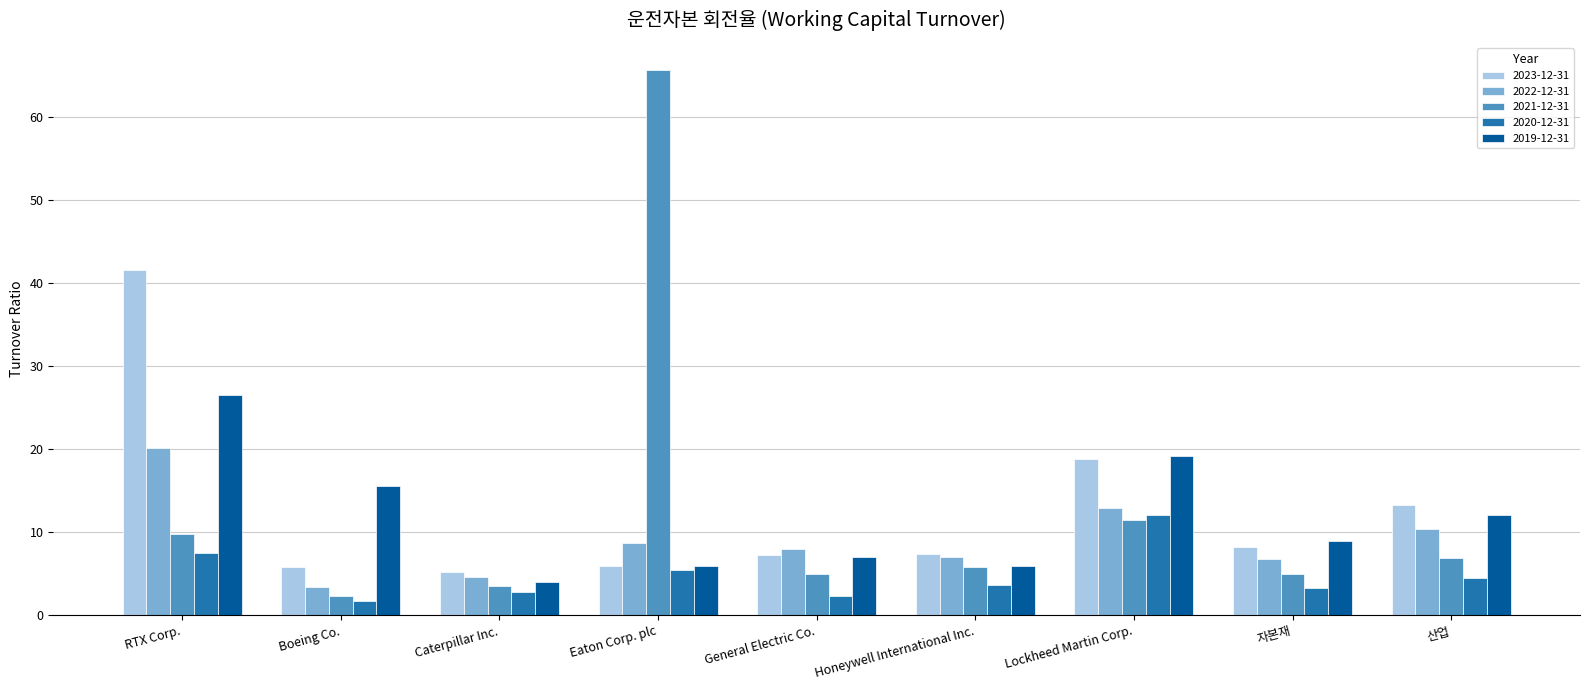

At how many categories does at least one series exceed 14?

4